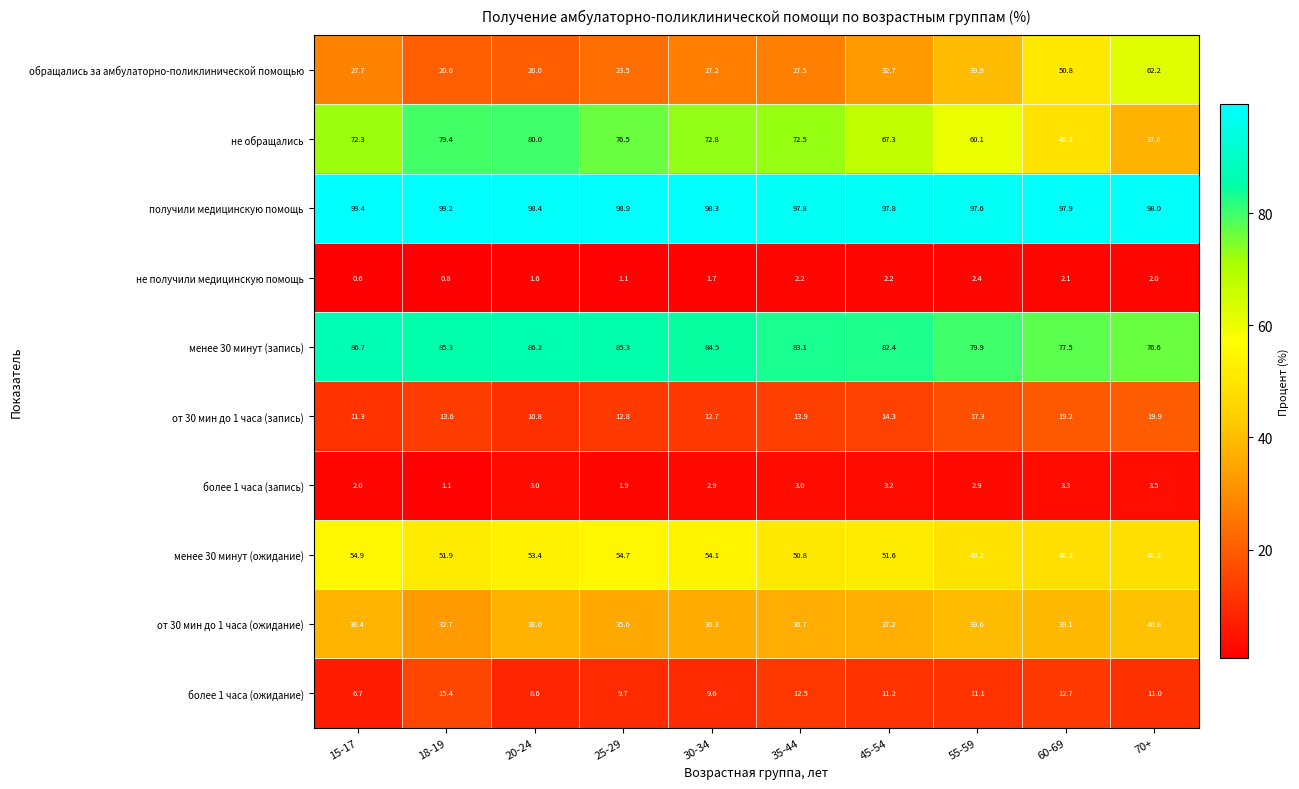

At how many categories does at least one series exceed 22?

10